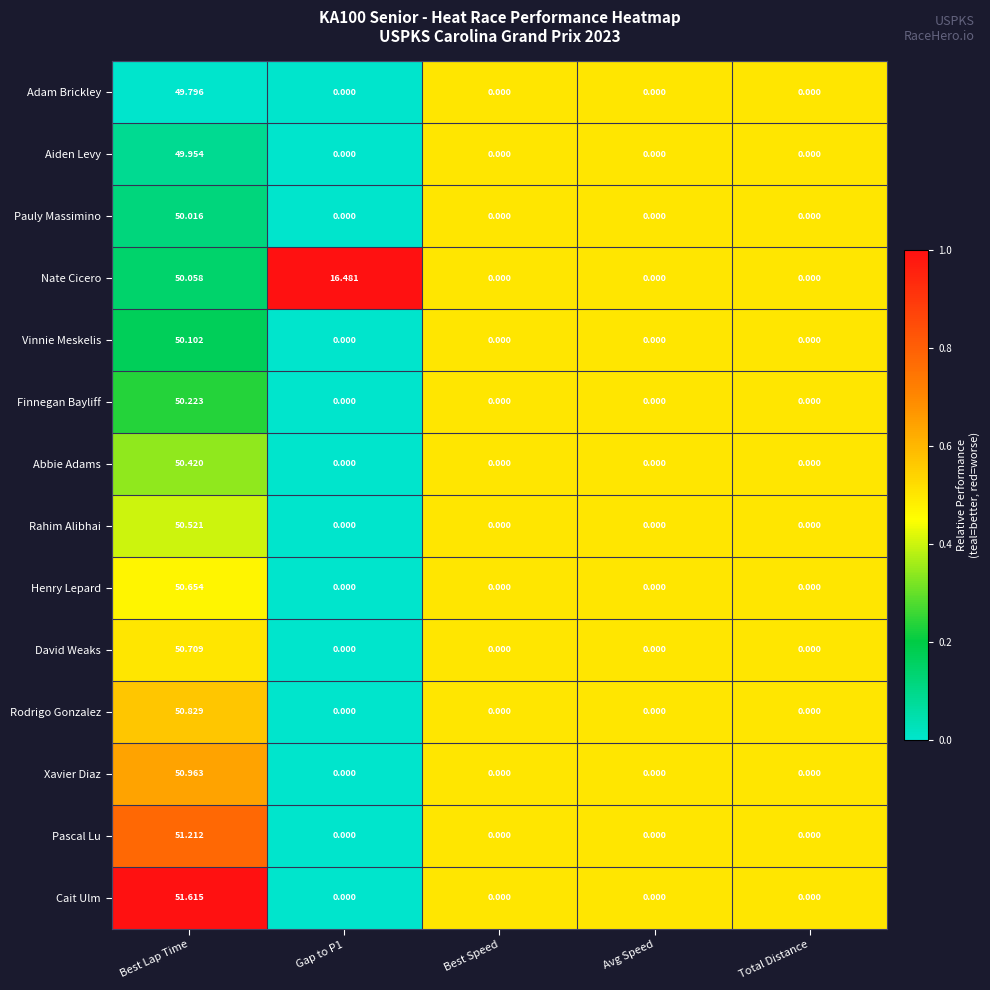

Is the value of Rodrigo Gonzalez at Best Lap Time greater than the value of Rahim Alibhai at Gap to P1?

Yes